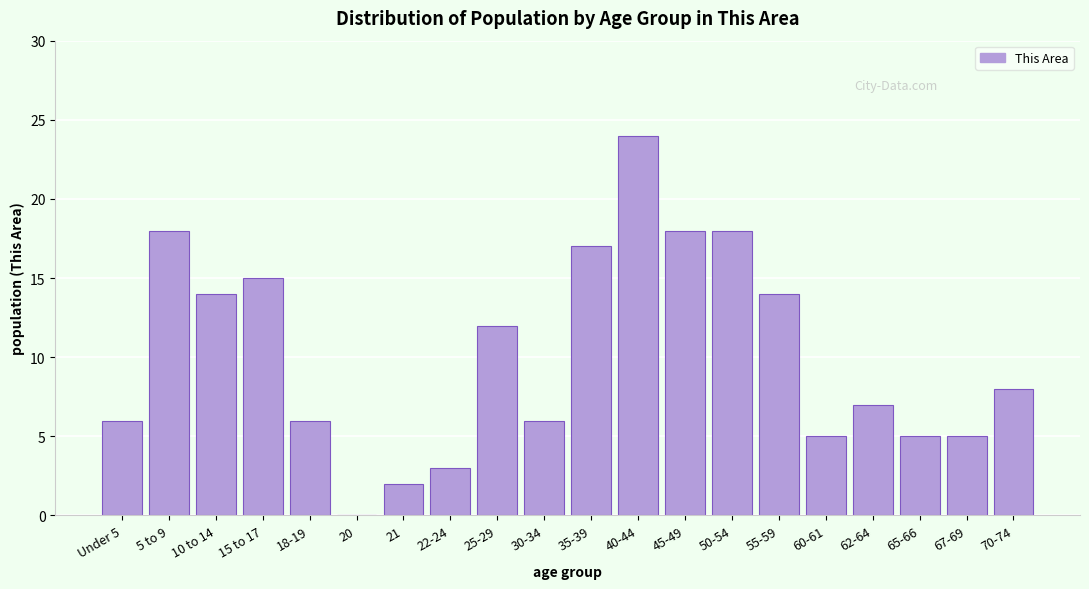

Reading left to right, what are all the values shown in this chart?

Under 5=6	5 to 9=18	10 to 14=14	15 to 17=15	18-19=6	20=0	21=2	22-24=3	25-29=12	30-34=6	35-39=17	40-44=24	45-49=18	50-54=18	55-59=14	60-61=5	62-64=7	65-66=5	67-69=5	70-74=8